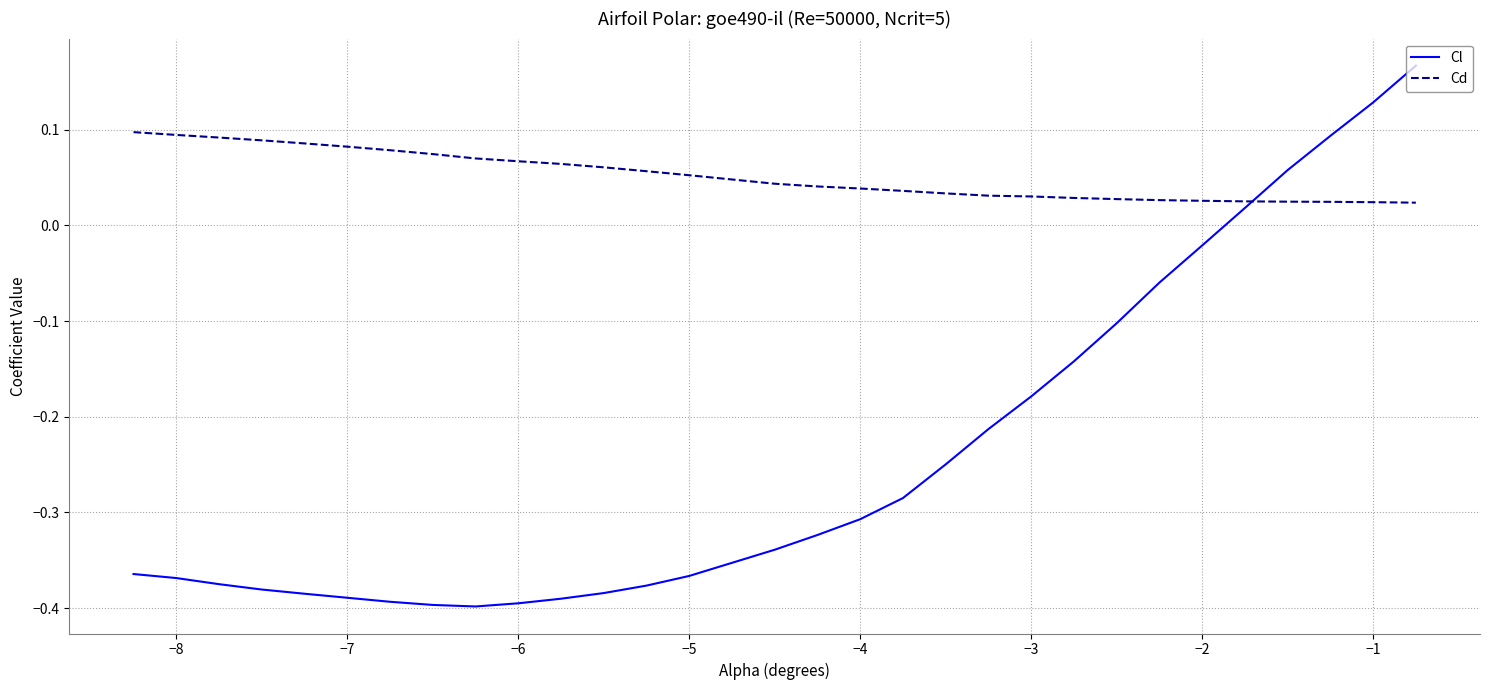

Which series has the widest spread of values?

Cl